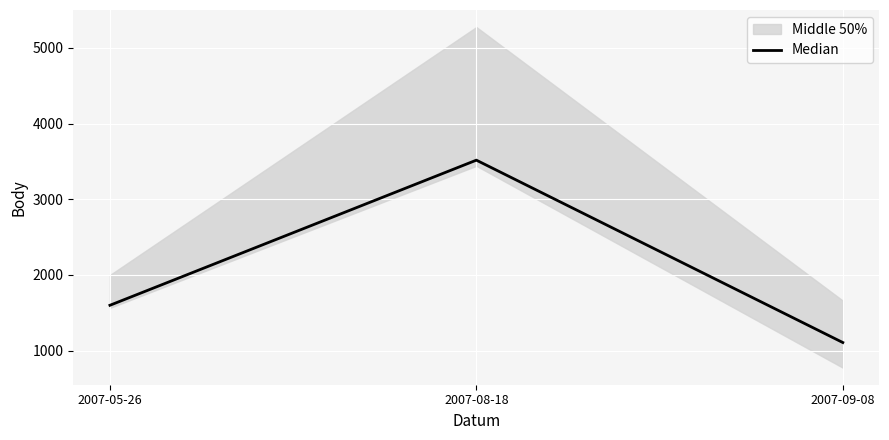

The value at 2007-05-26 is 1600. True or false?

True